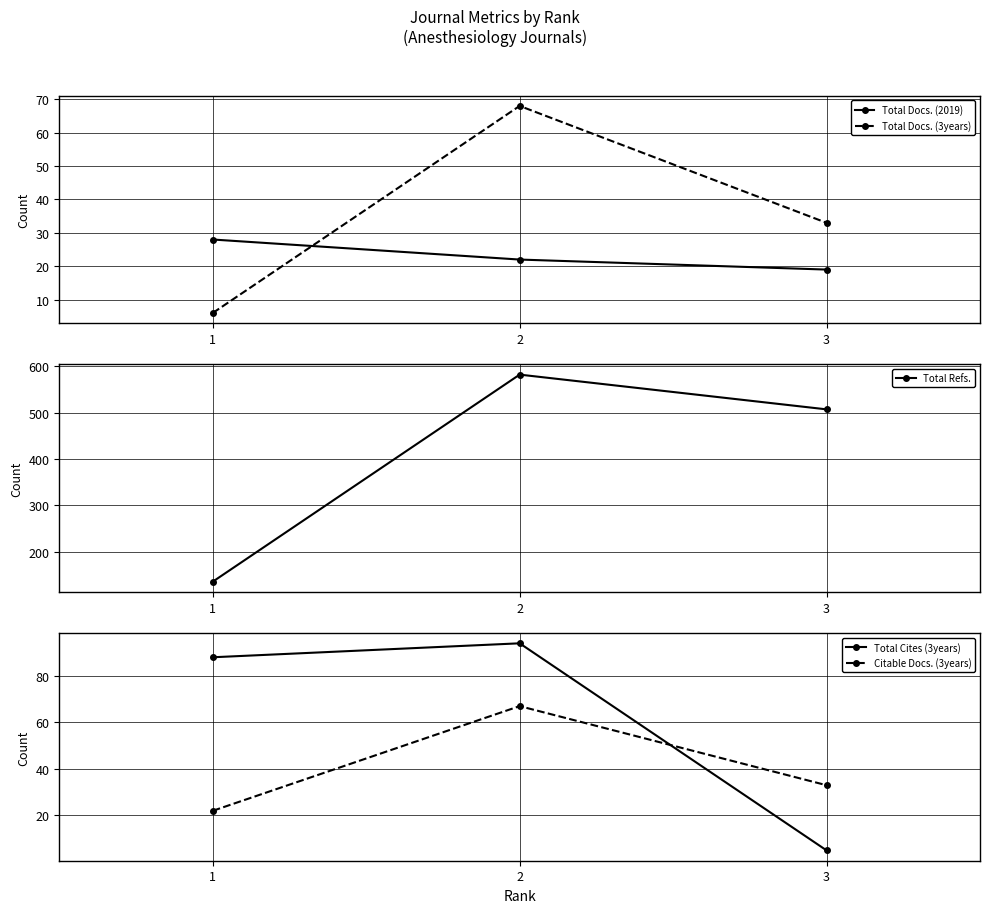

The value of Total Refs. at 2 is 154. True or false?

False